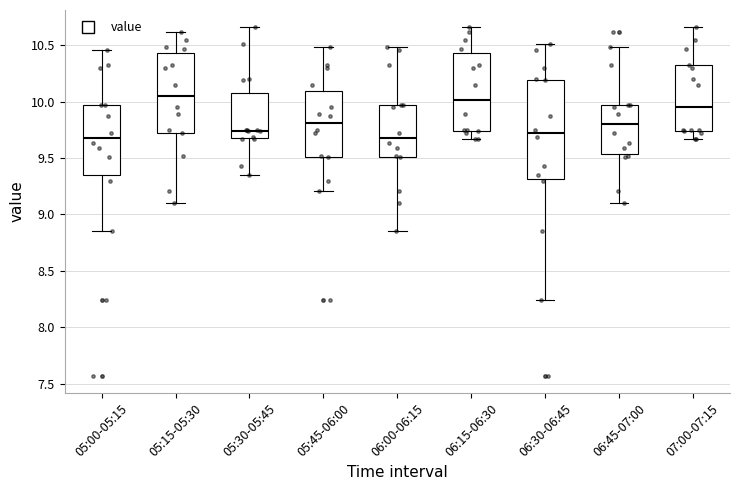

Which box is the tallest, from its lower edge to its upper edge?

06:30-06:45